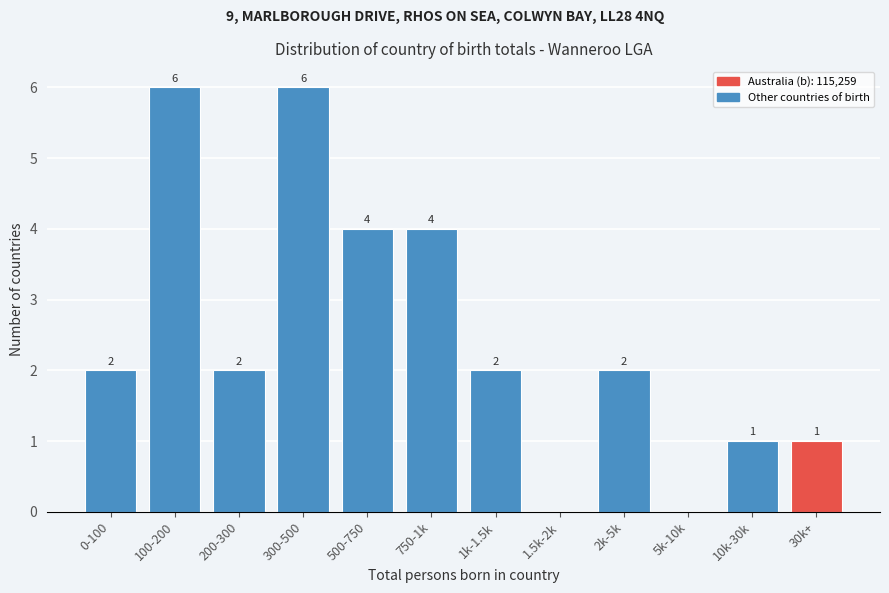

Reading right to left, extract all data points from this chart.

30k+=1	10k-30k=1	5k-10k=0	2k-5k=2	1.5k-2k=0	1k-1.5k=2	750-1k=4	500-750=4	300-500=6	200-300=2	100-200=6	0-100=2